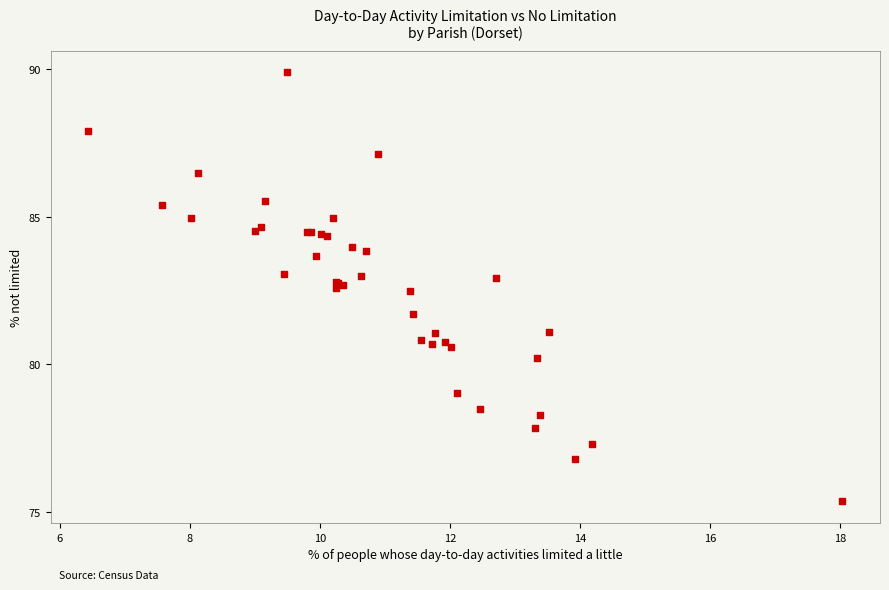

What Y value in the scatter plot is closest to 82?

81.7